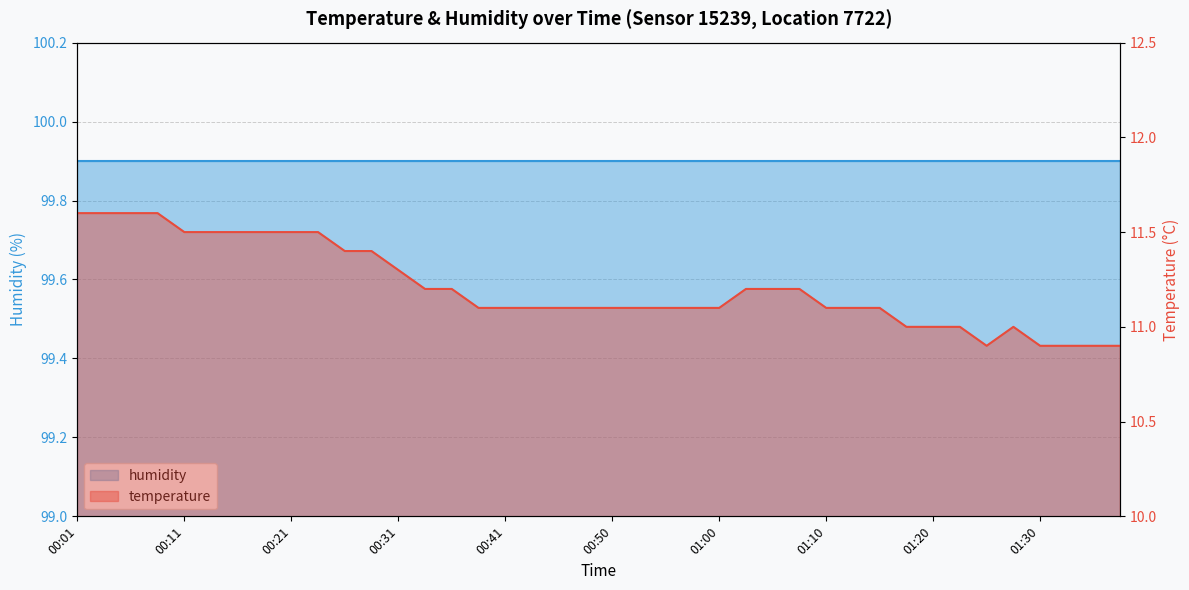

Is it true that the value at 00:04 is 11.6?

True